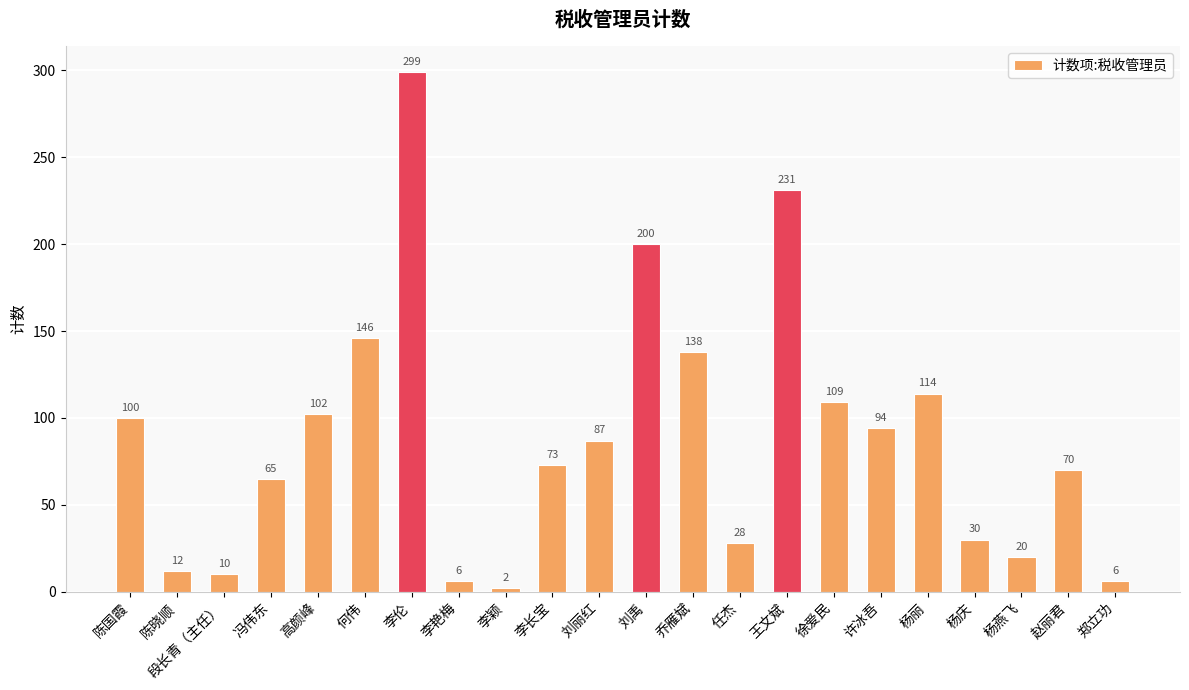

What is the label of the 17th bar from the right?

何伟